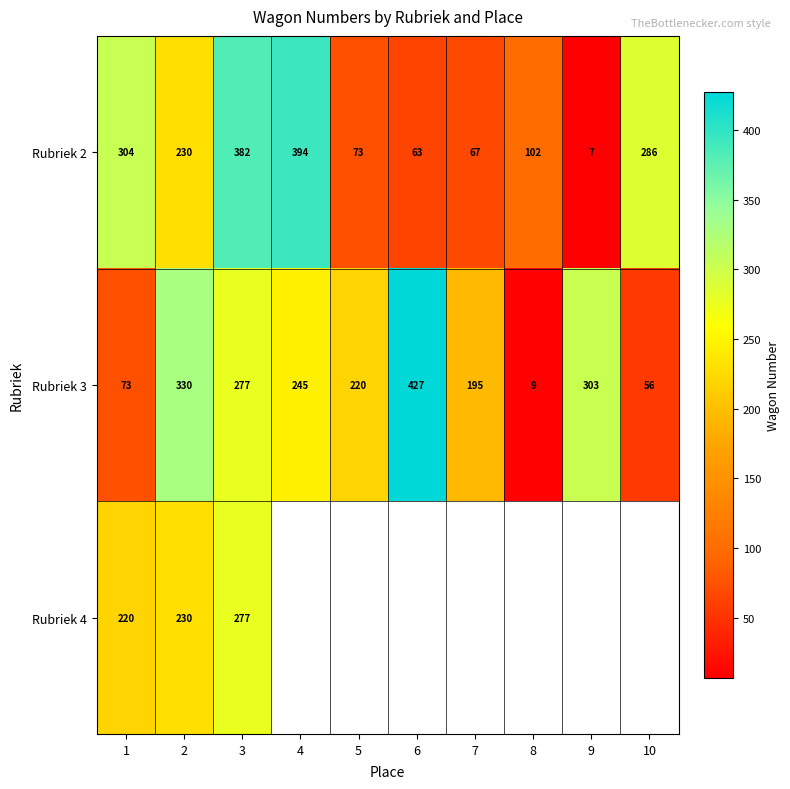

The Rubriek 2 series shows 63 at 6. True or false?

True